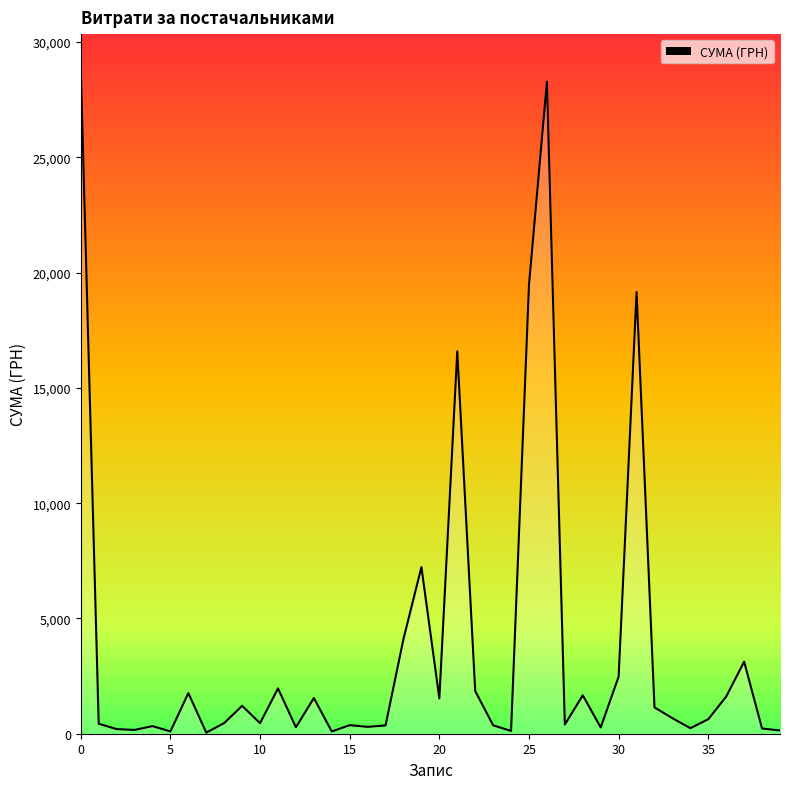

What is the greatest value displayed?

28897.0